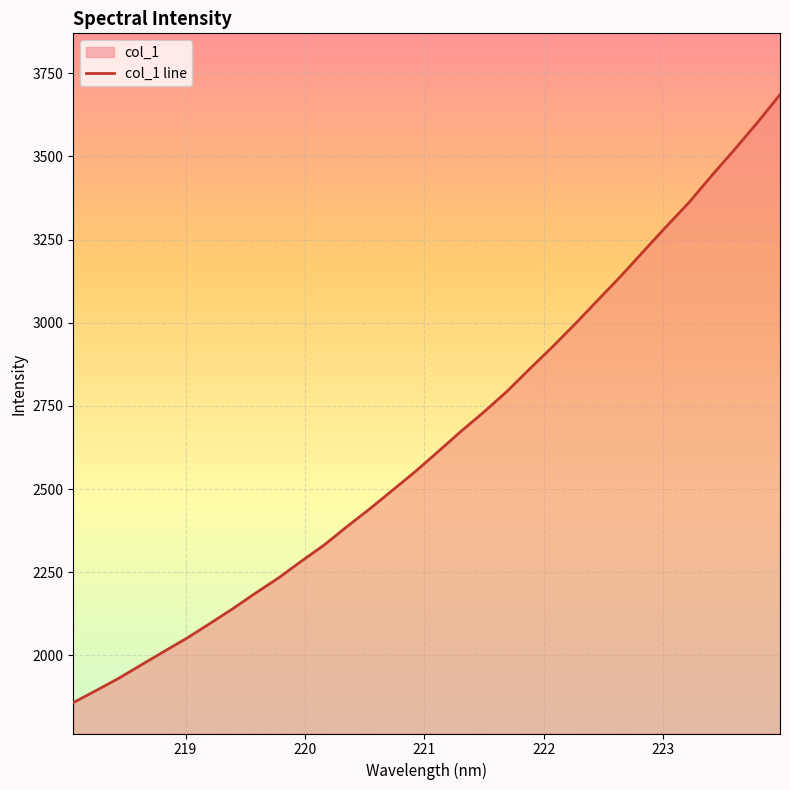

What is the maximum value shown in the chart?

3686.0